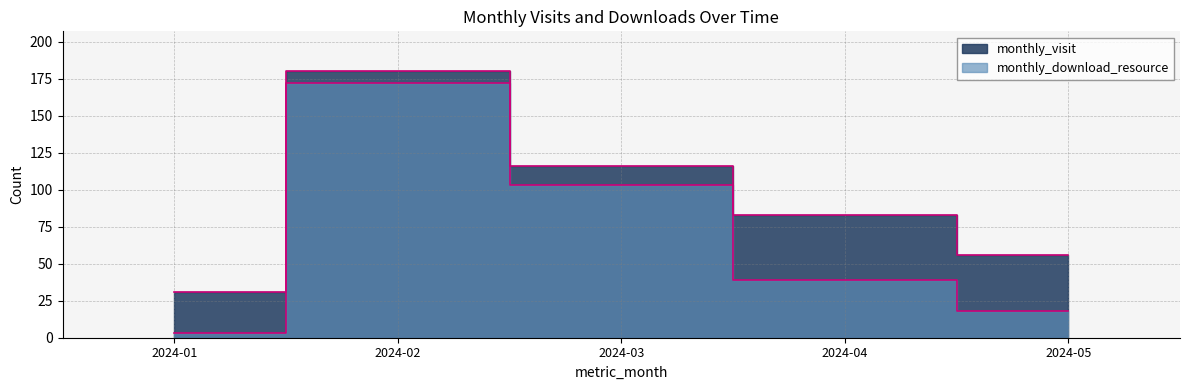

What is the difference between the monthly_visit values at 2024-03 and 2024-01?

85